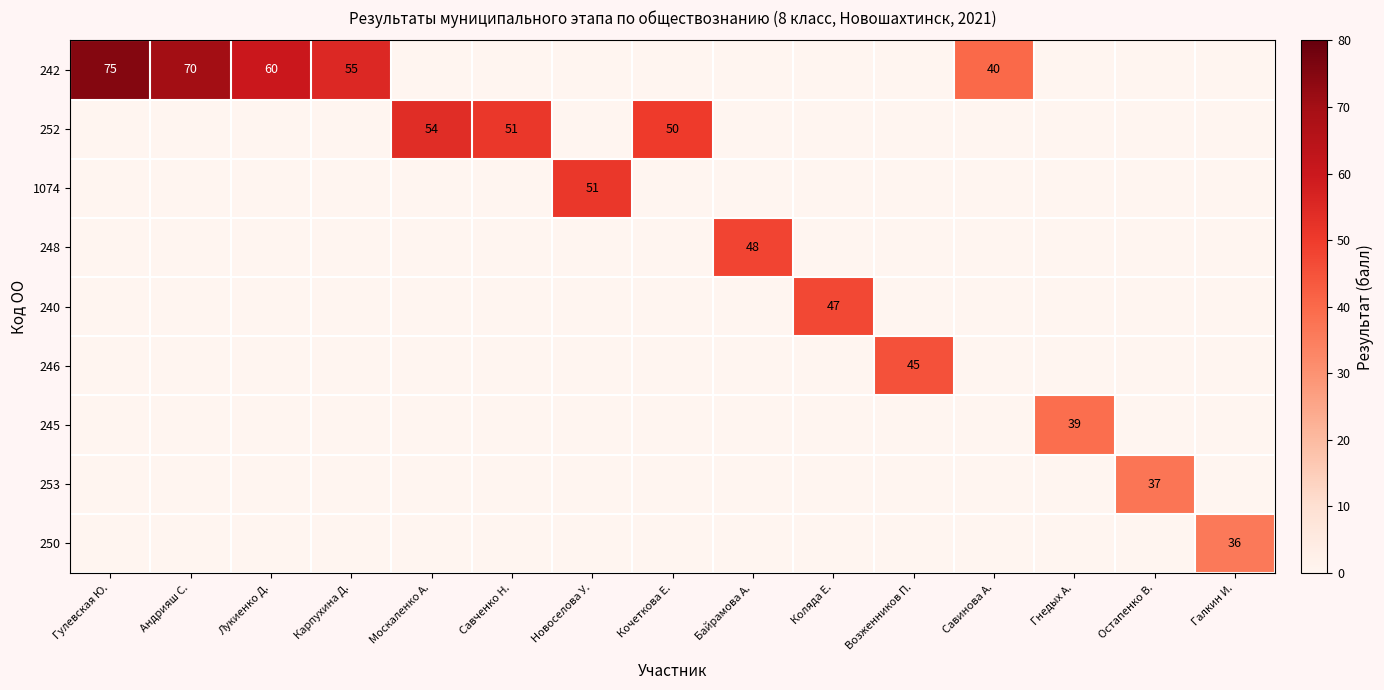

The value of 242 at Гулевская Ю. is 36. True or false?

False